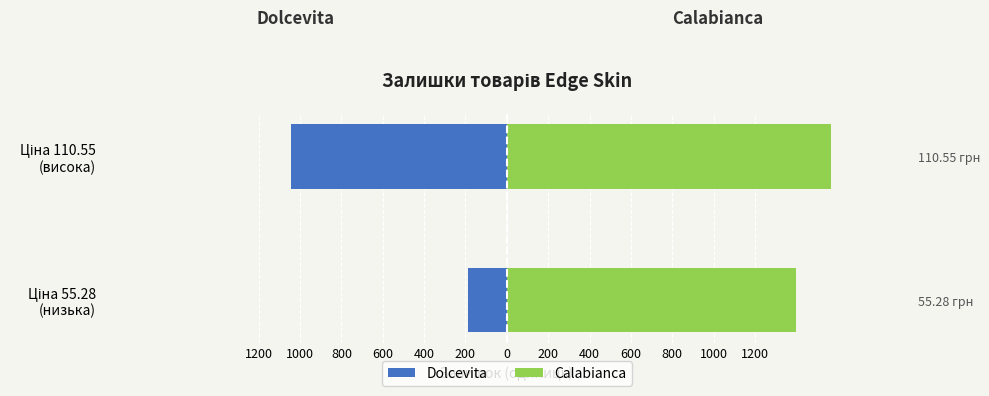

What is the difference between the Calabianca values at Ціна 55.28 (низька) and Ціна 110.55 (висока)?

170